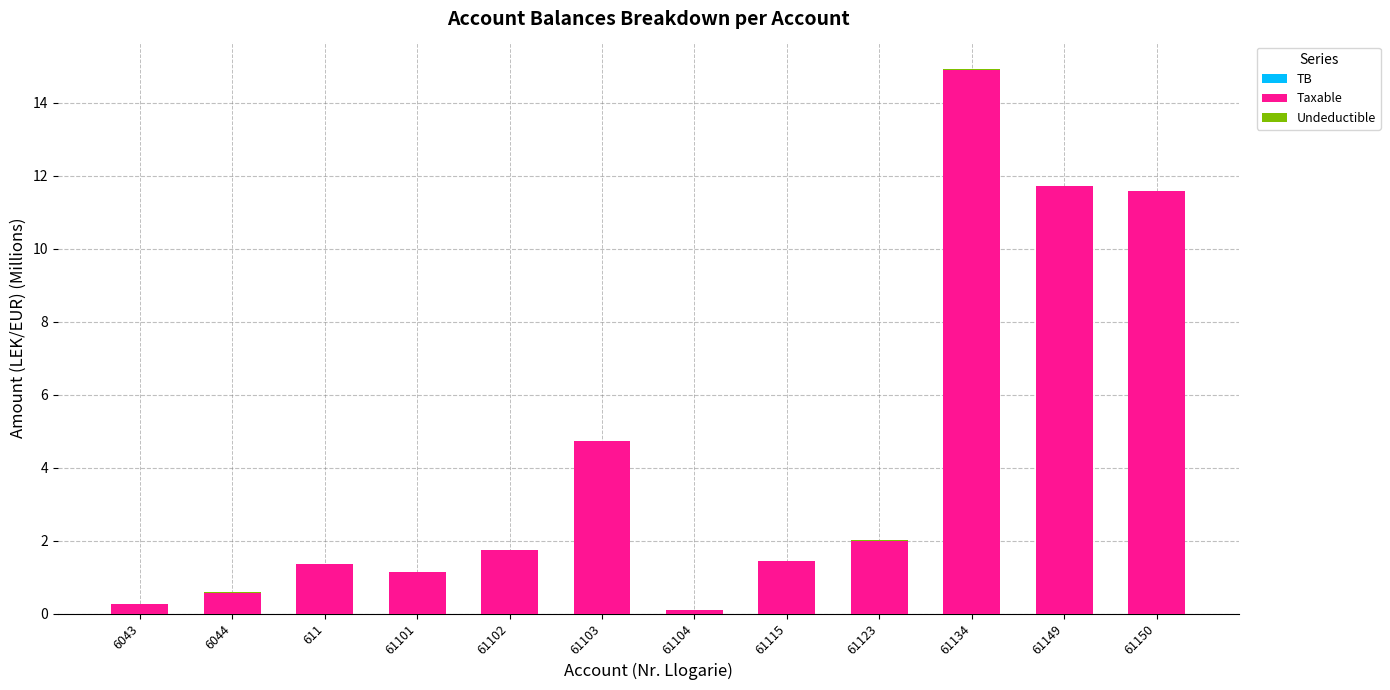

What value does the Taxable series have at 6044?

0.6